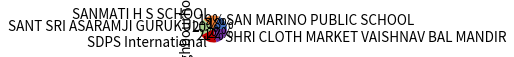

To the nearest percent, what percentage of the pie is SHRI CLOTH MARKET VAISHNAV BAL MANDIR?

22%